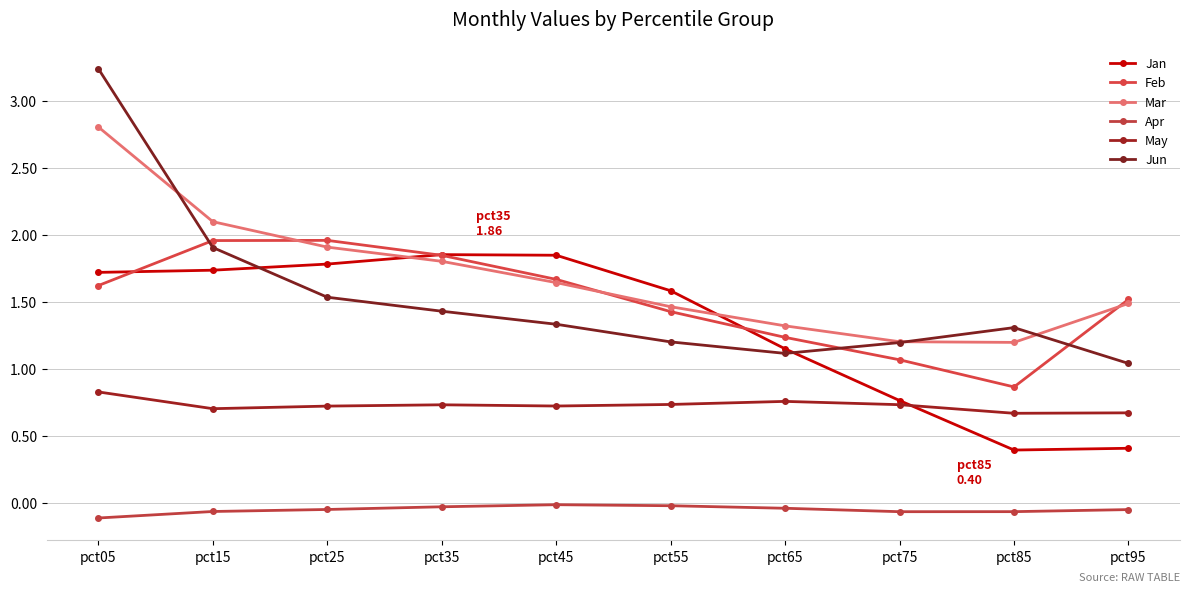

How many series are shown in this chart?

6